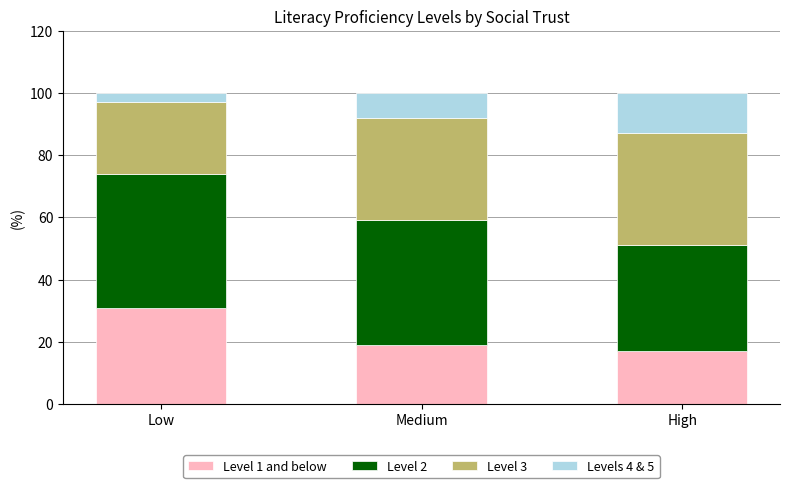

Is it true that Level 1 and below equals 9 at High?

False